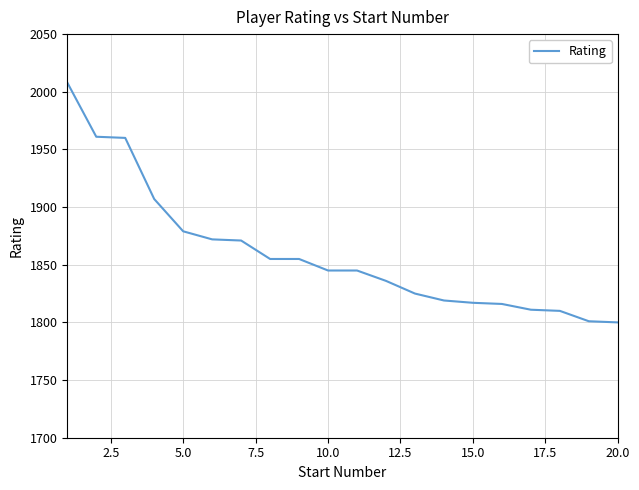

What is the maximum value shown in the chart?

2008